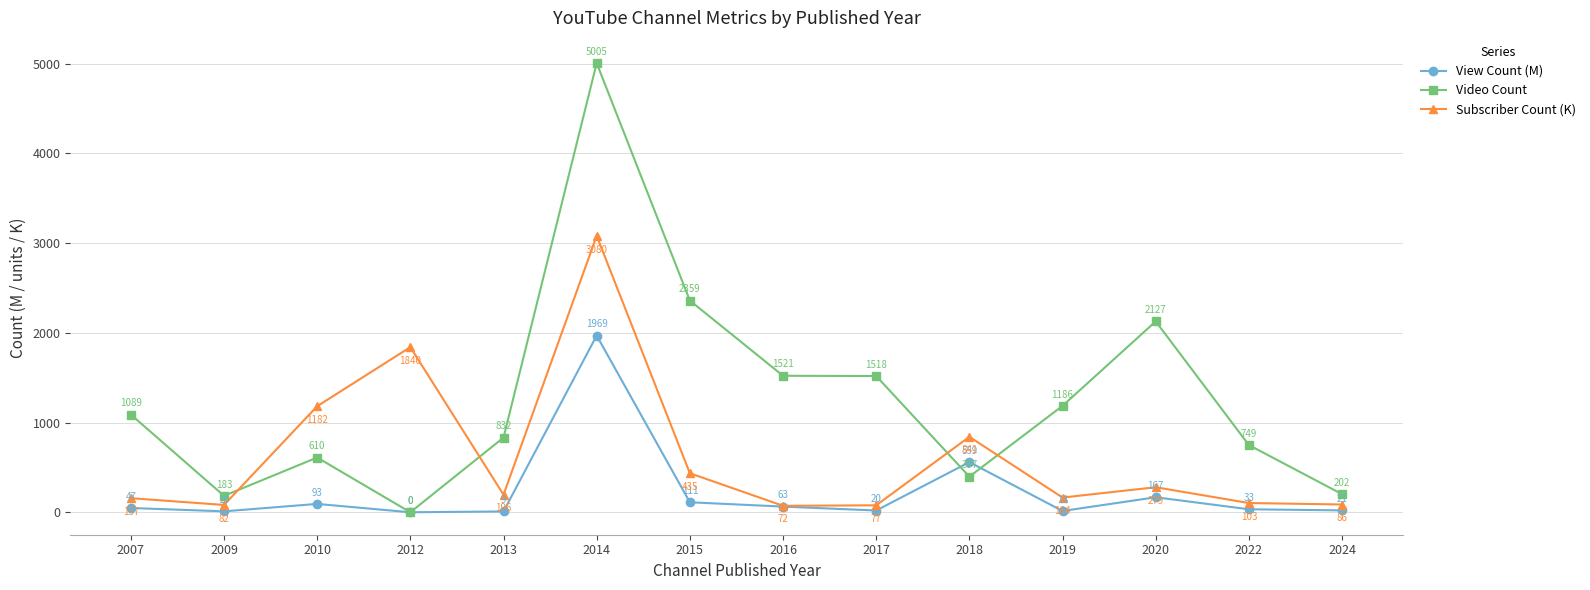

The Subscriber Count (K) series shows 1181.7 at 2010. True or false?

True